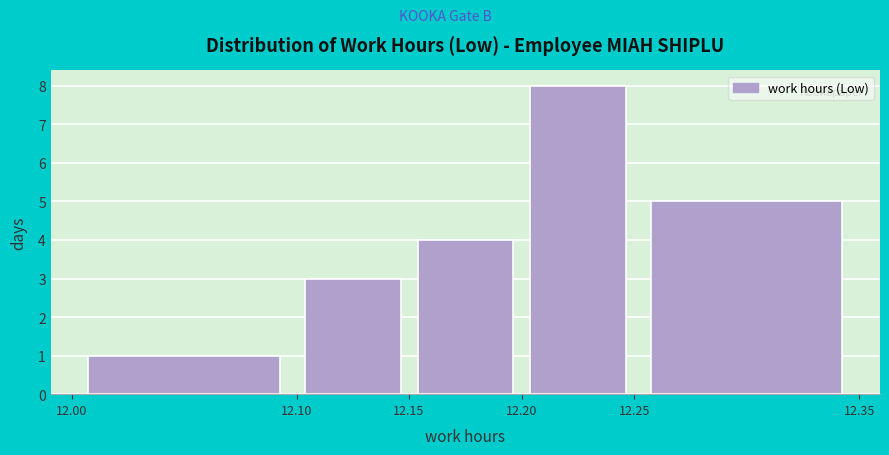

Reading left to right, list every bar in this chart as the range it spans on the x-axis followed by its height. The values are not printed on the chart, so give them approximately, as read against the axis.

12.00 to 12.10: 1
12.10 to 12.15: 3
12.15 to 12.20: 4
12.20 to 12.25: 8
12.25 to 12.35: 5